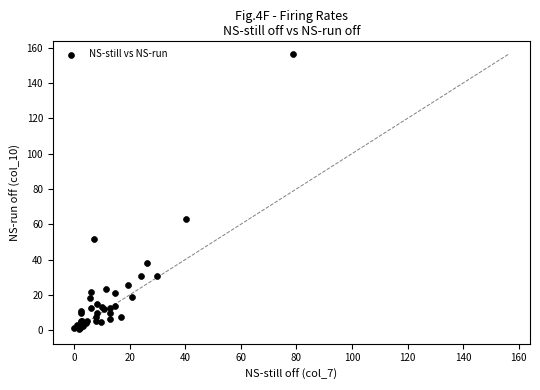

What Y value in the scatter plot is closest to 78?

63.0